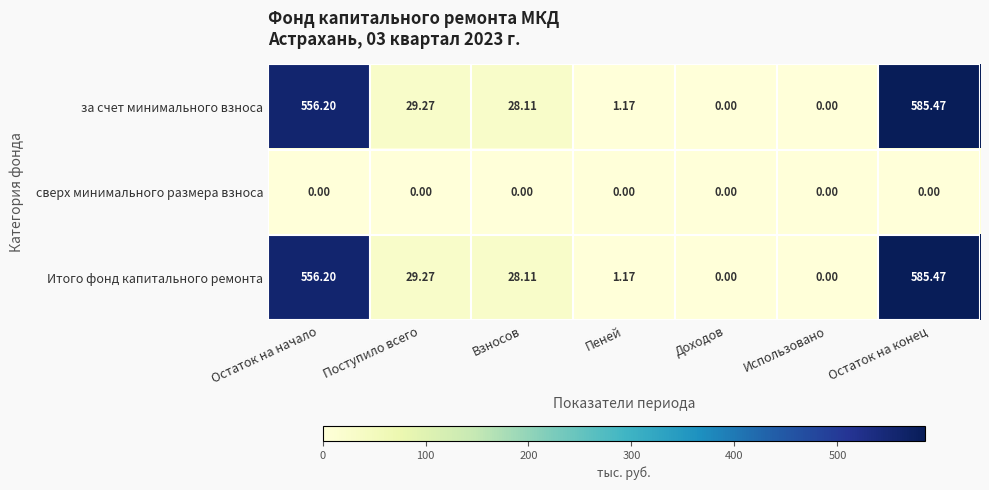

At which category is the sum across all series the highest?

Остаток на конец